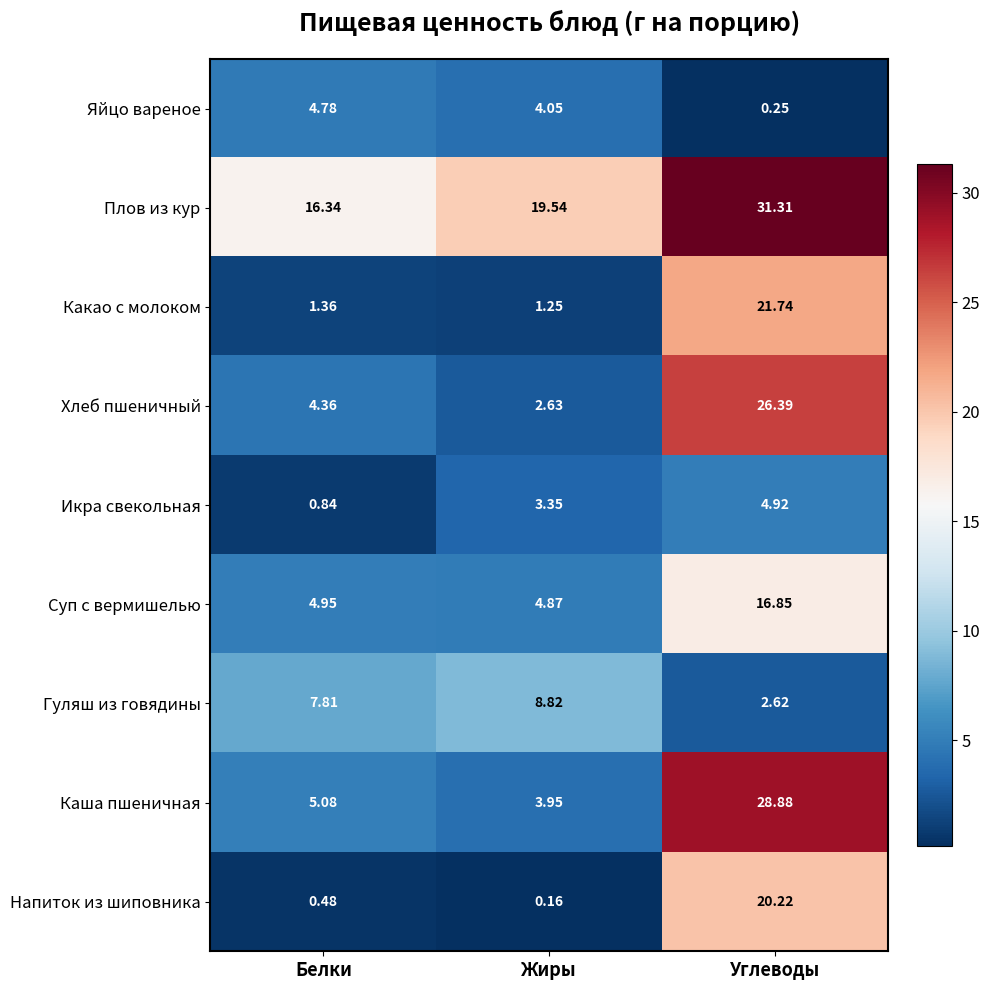

Rank the series by their maximum value, from lowest to highest.

Яйцо вареное, Икра свекольная, Гуляш из говядины, Суп с вермишелью, Напиток из шиповника, Какао с молоком, Хлеб пшеничный, Каша пшеничная, Плов из кур